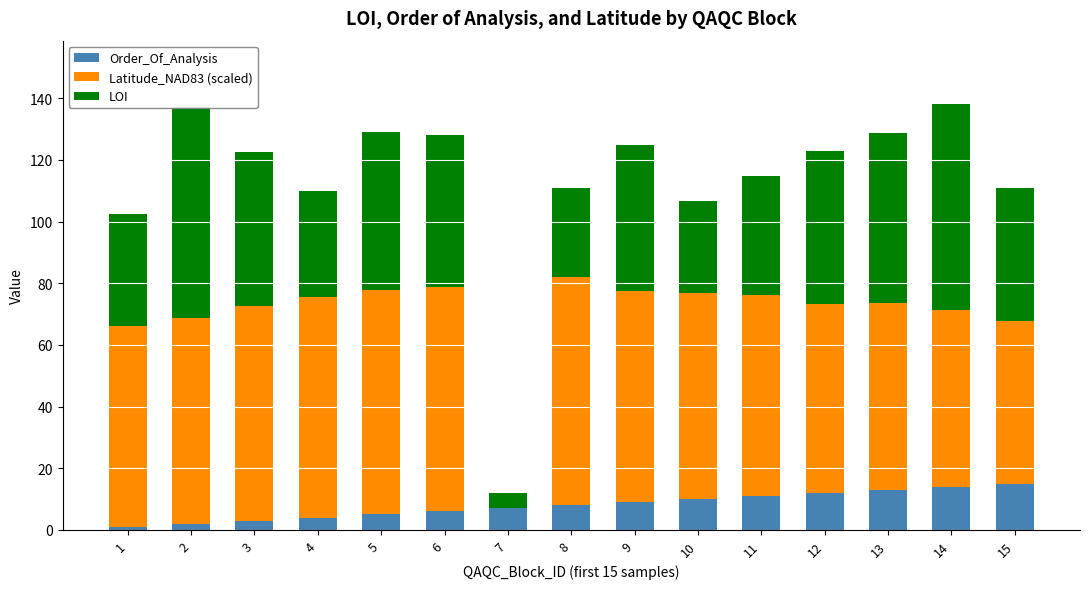

What are all the series names shown in the legend?

Order_Of_Analysis, Latitude_NAD83 (scaled), LOI